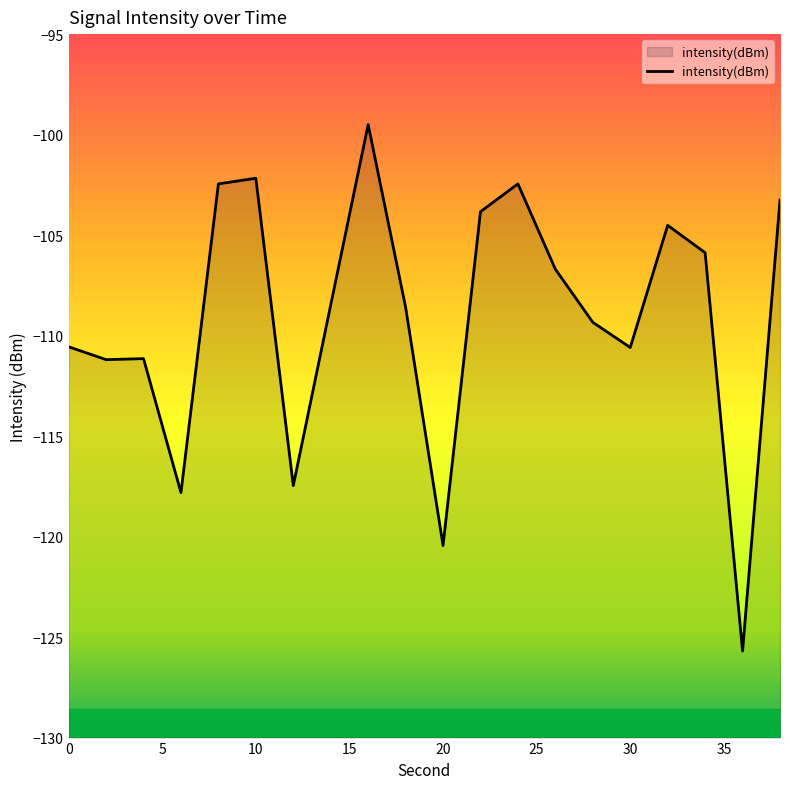

What is the smallest value displayed?

-125.7